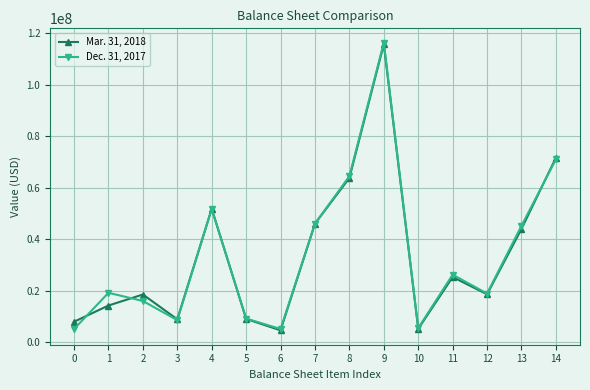

The value of Mar. 31, 2018 at 1 is 7568117. True or false?

False